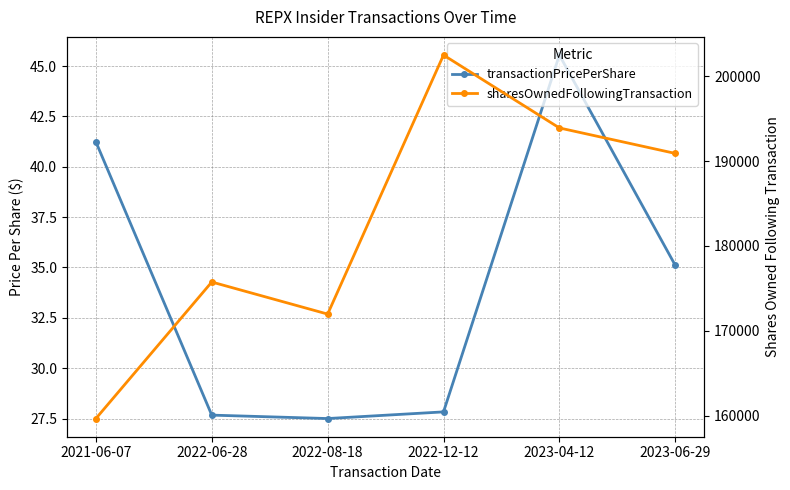

What are all the series names shown in the legend?

transactionPricePerShare, sharesOwnedFollowingTransaction